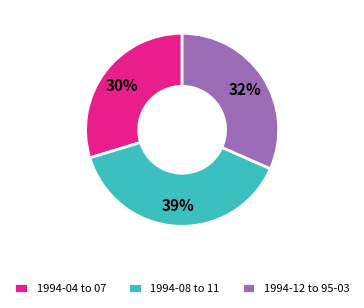

Is 1994-08 to 11 the majority of the pie?

No